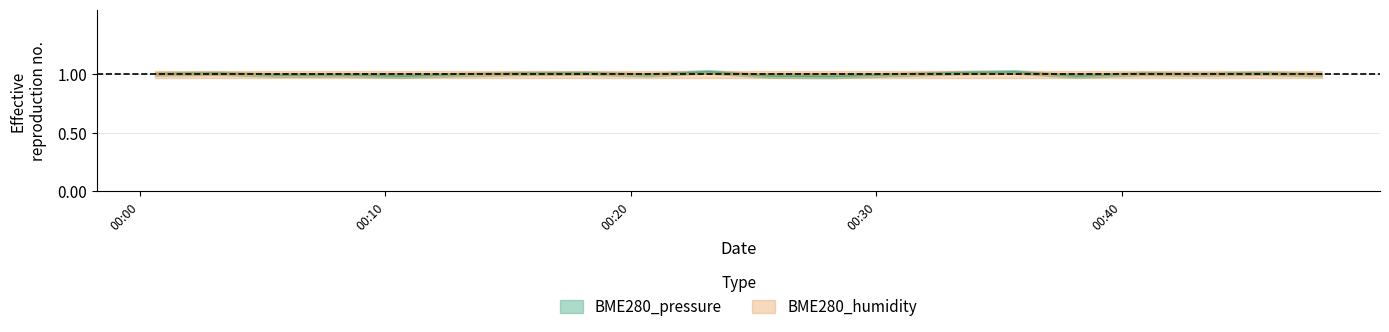

The chart shows a value of 1.4 at 2024/01/06 00:28:09. True or false?

False